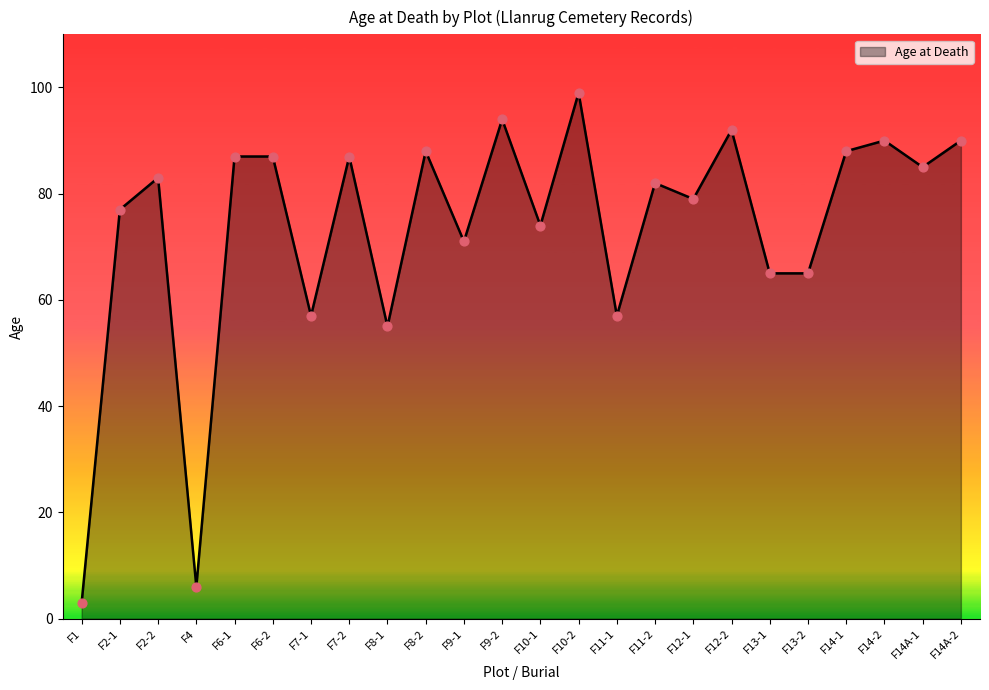

Between F2-2 and F14-2, which is larger?

F14-2